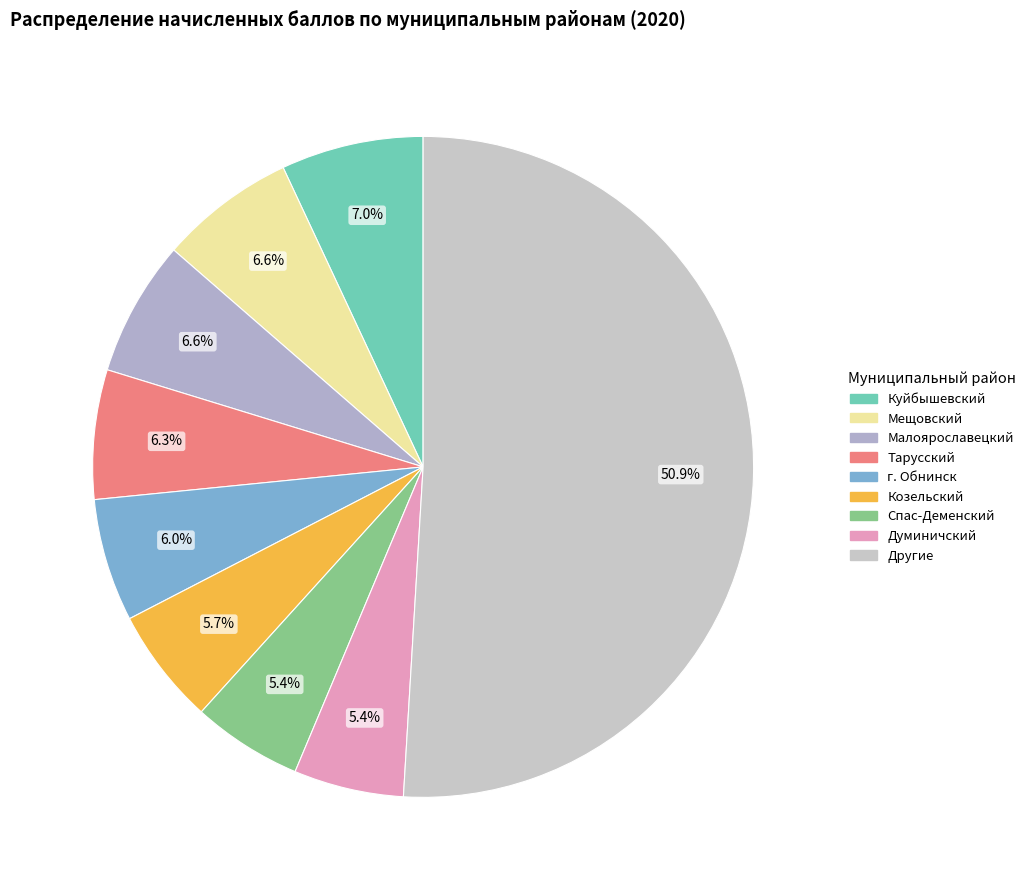

How many segments does this pie chart have?

9